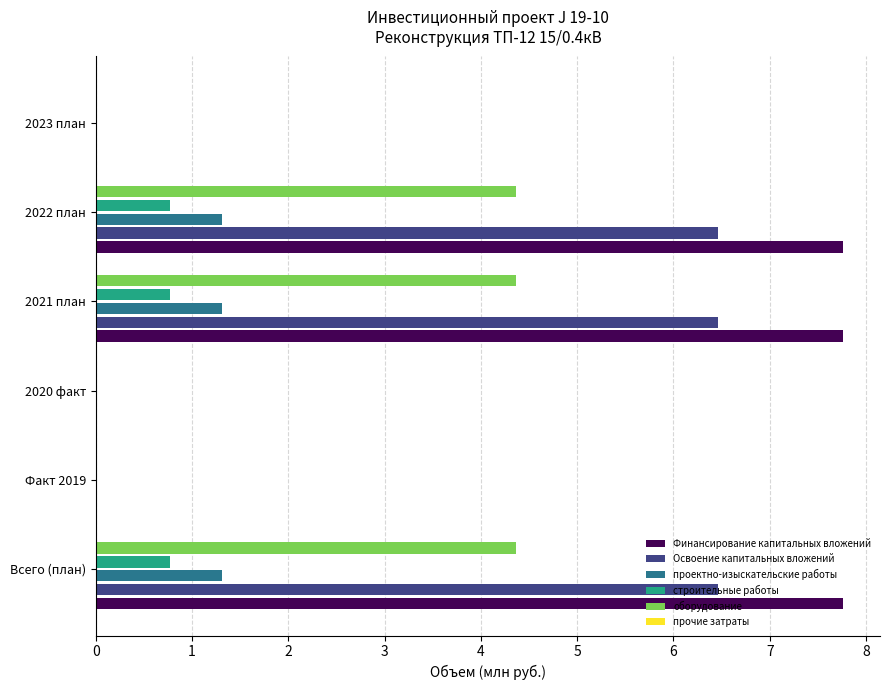

What is the sum of all Финансирование капитальных вложений values?

23.3